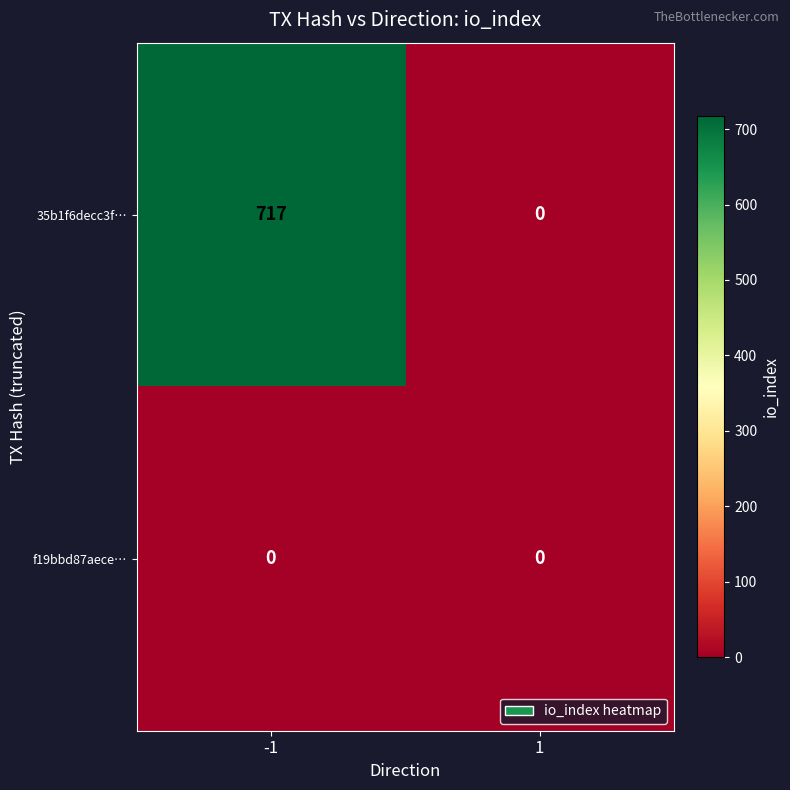

What is the total value across all series at -1?

717